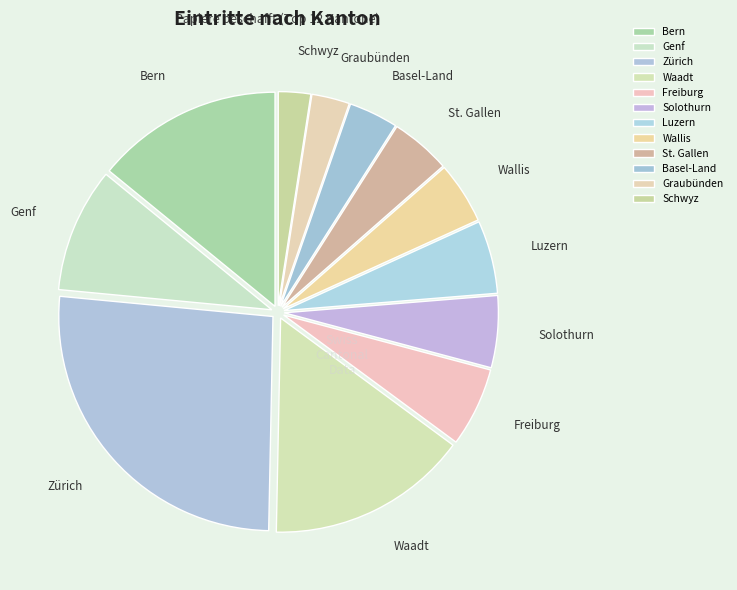

Is the sum of Basel-Land and Genf greater than half?

No